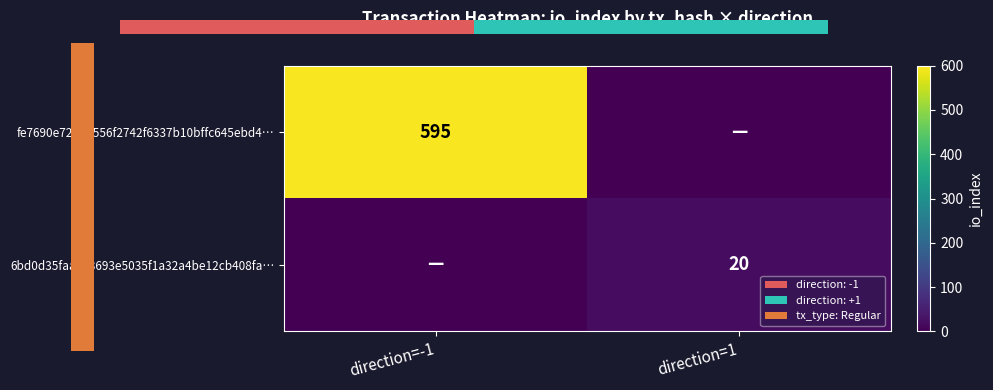

The value of fe7690e7248b556f2742f6337b10bffc645ebd4… at direction=-1 is 356. True or false?

False